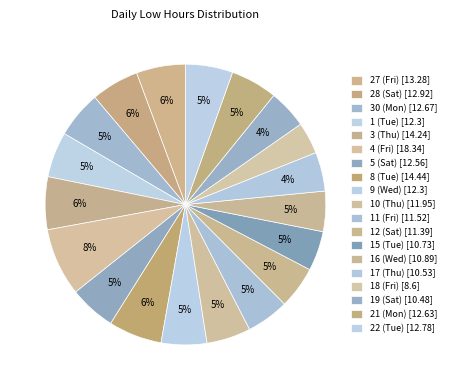

How many slices are in this pie chart?

19